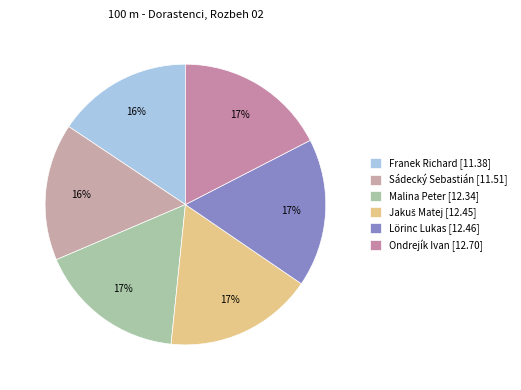

Count the number of slices in the pie.

6